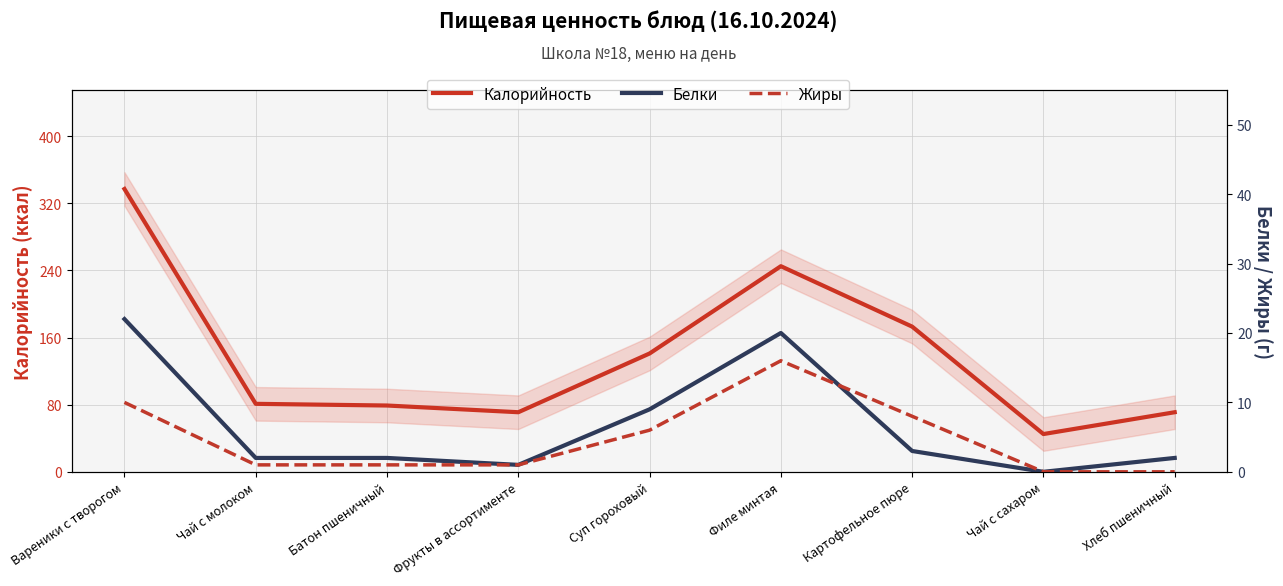

What is the value of the Белки point at the 6th from the left?

20